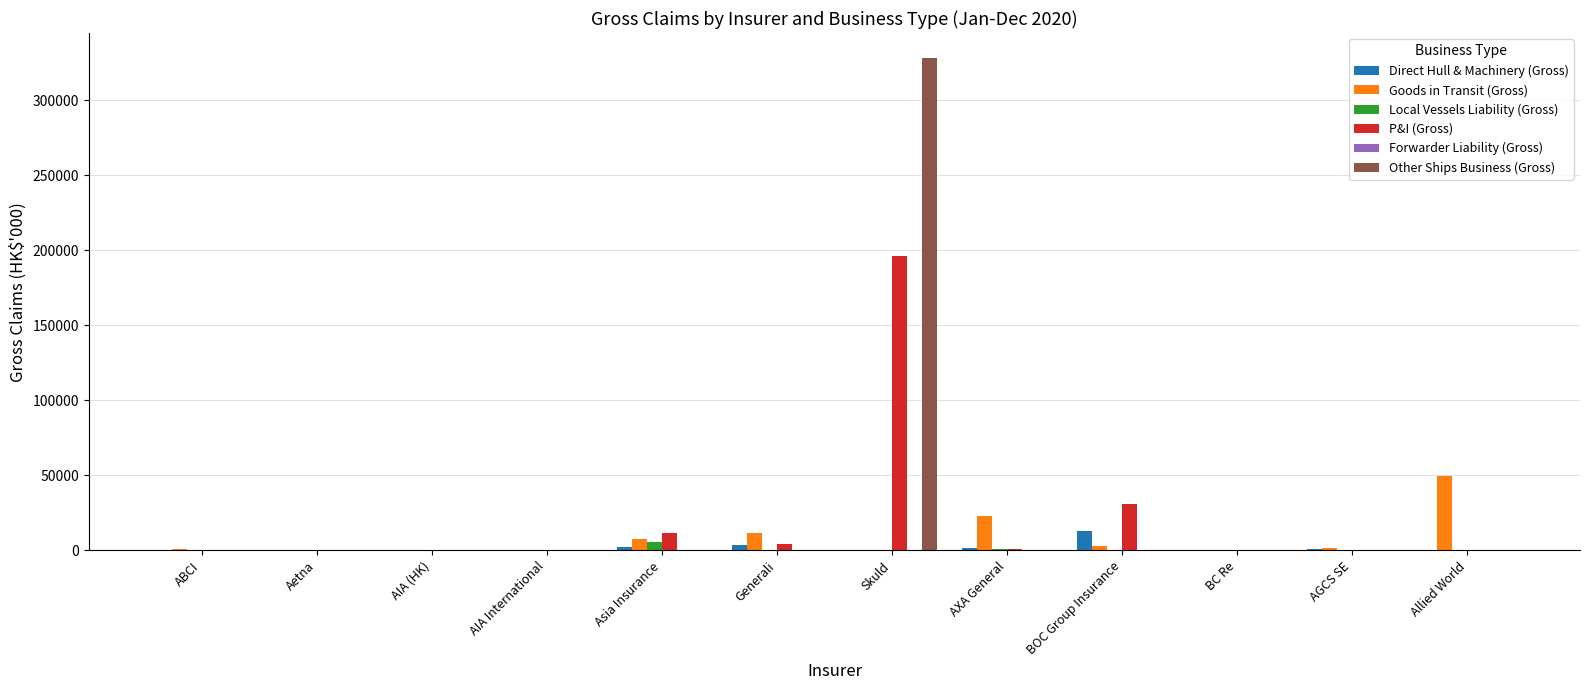

At which category is the sum across all series the highest?

Skuld